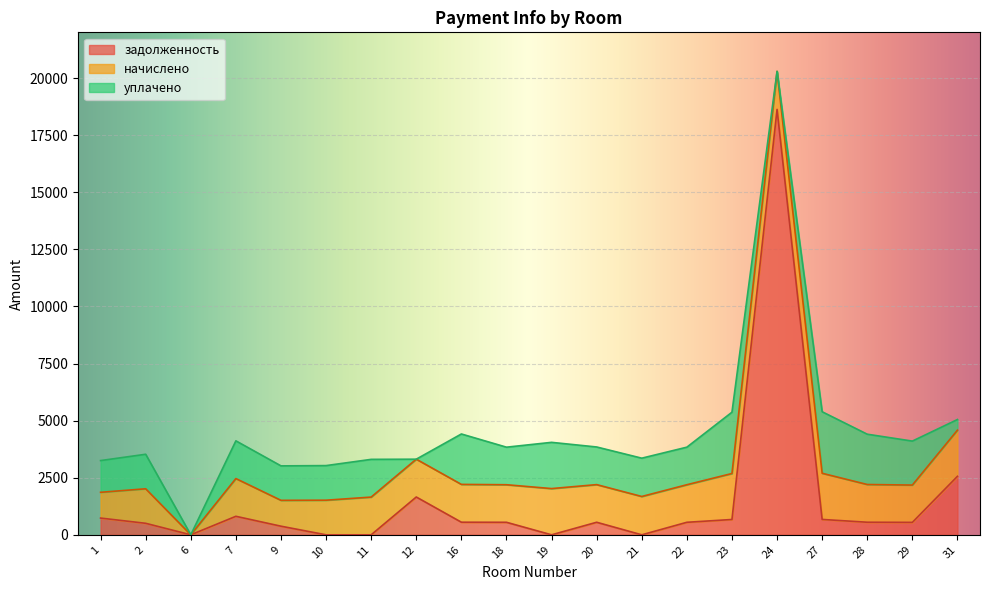

What is the total value across all series at 18?

3836.9